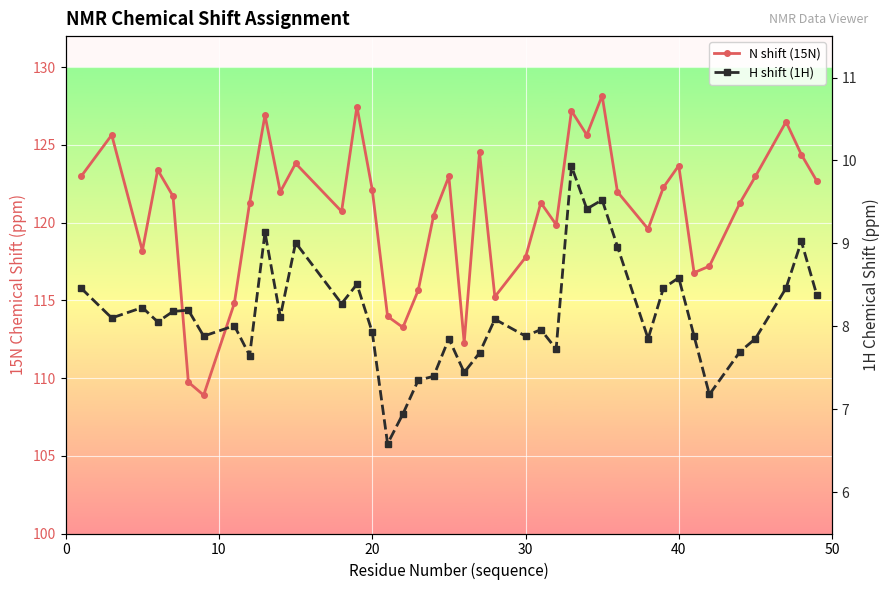

How many data points in H shift (1H) are less than 8?

18